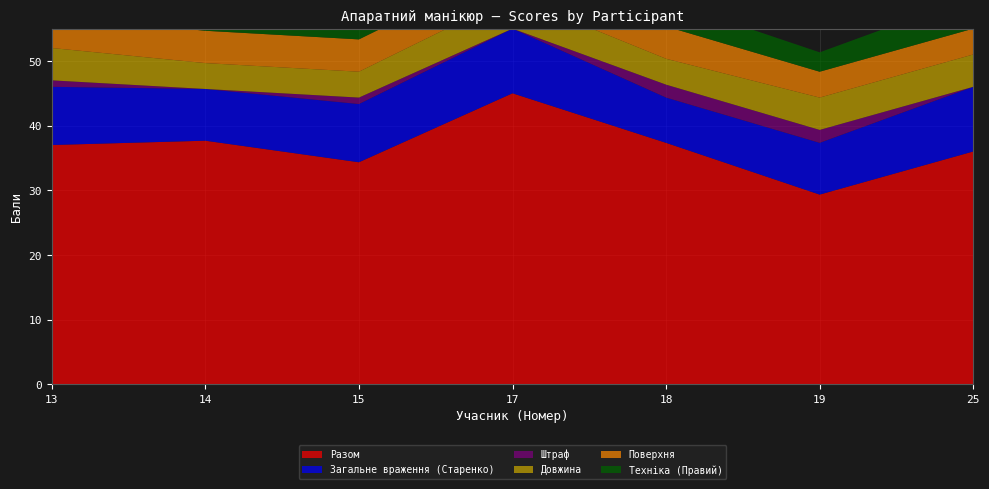

Reading right to left, extract all data points from this chart.

Загальне враження (Старенко): 10.0	8.0	7.0	10.0	9.0	8.0	9.0
Довжина: 5.0	5.0	4.0	5.0	4.0	4.0	5.0
Техніка (Правий): 5.0	3.0	4.0	5.0	3.0	4.0	5.0
Штраф: 0.0	2.0	2.0	0.0	1.0	0.0	1.0
Поверхня: 4.0	4.0	5.0	5.0	5.0	5.0	5.0
Разом: 36.0	29.3	37.3	45.0	34.3	37.7	37.0